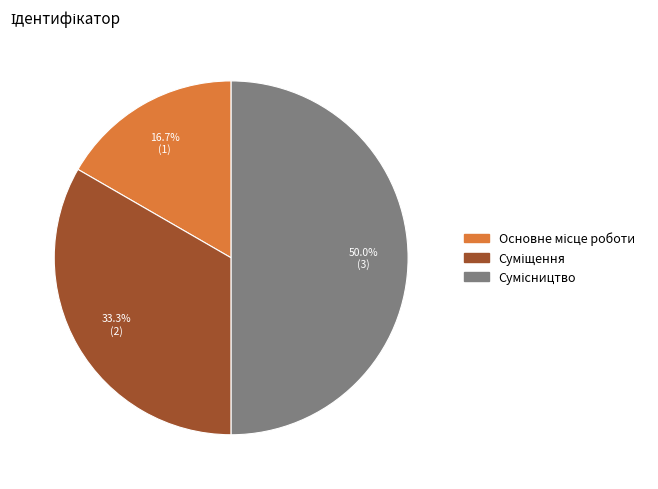

To the nearest percent, what portion does Суміщення represent?

33%